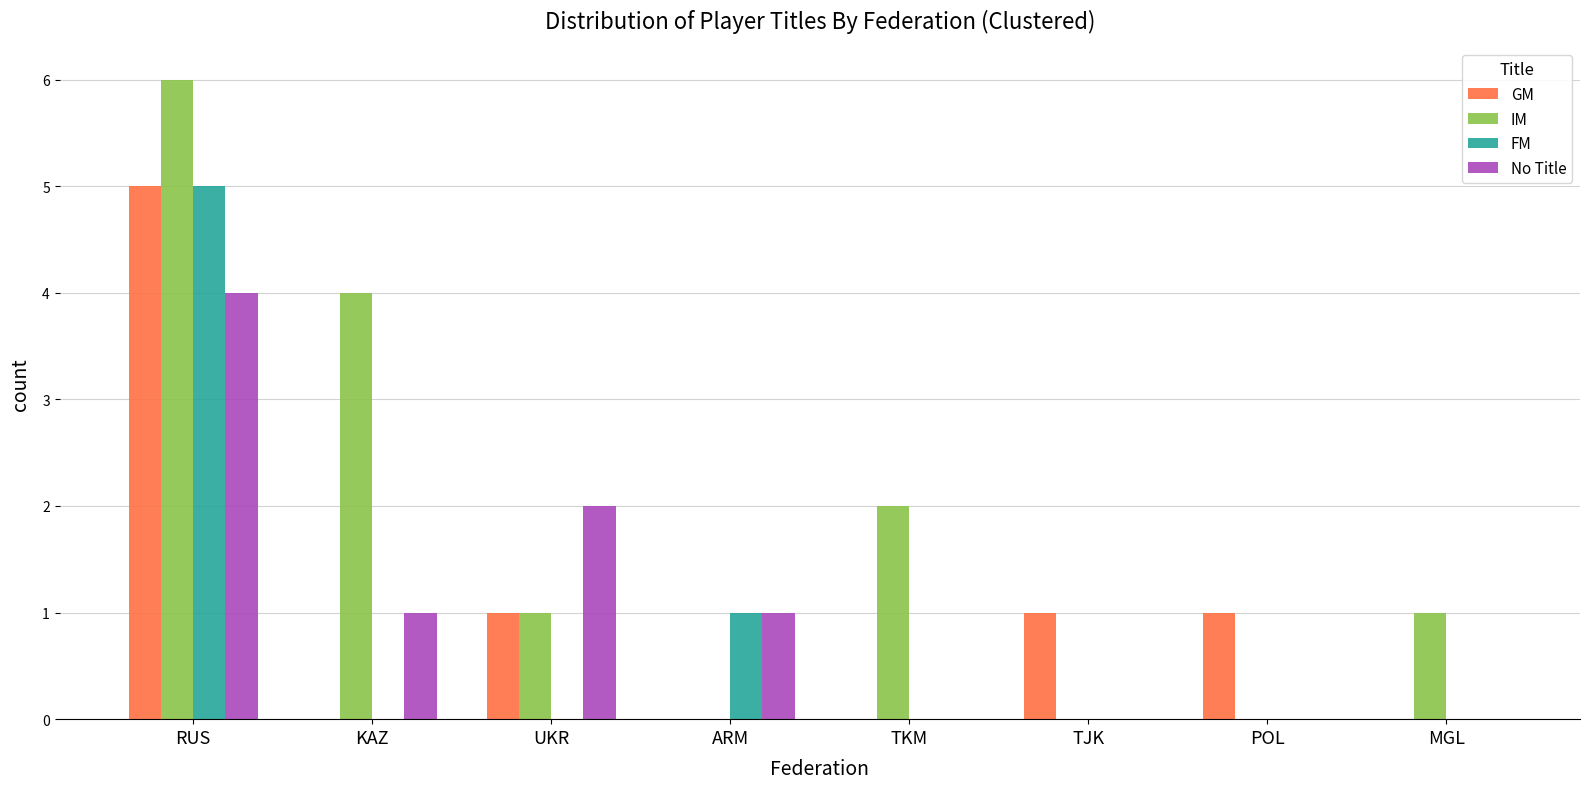

How many data points does each series have?

8